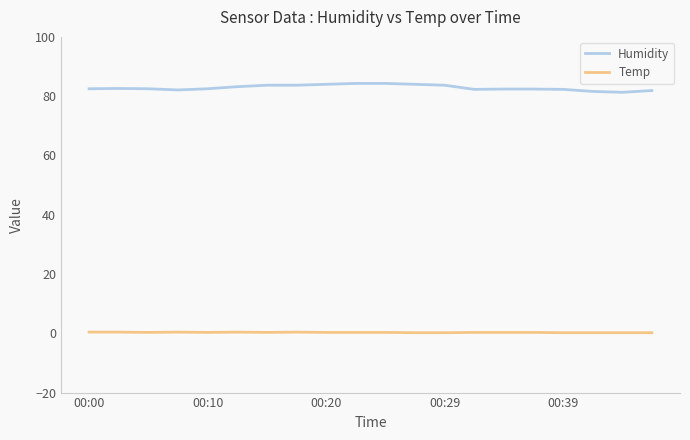

What is the difference between the maximum and minimum values in the Humidity series?

3.0